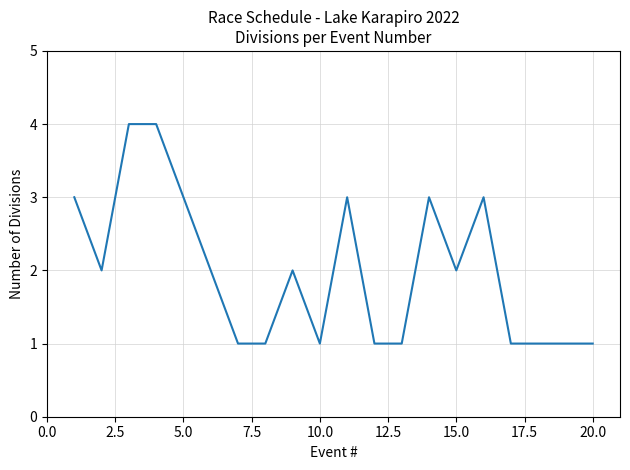

How many lines are shown in the chart?

1